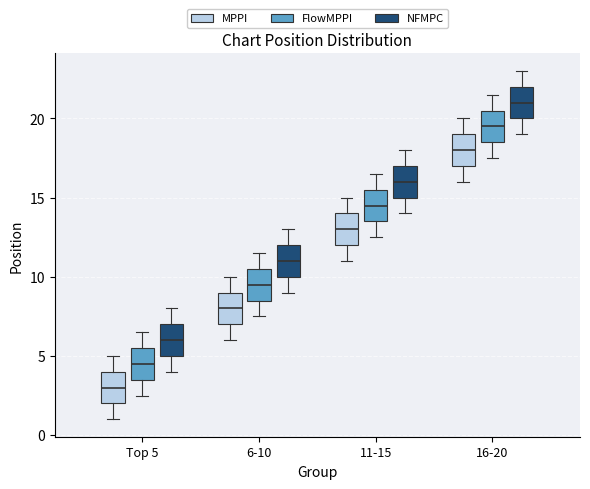

Where does the upper whisker of the box for 16-20 (NFMPC) end on the y-axis? The values are not printed on the chart, so give them approximately, as read against the axis.

23.0